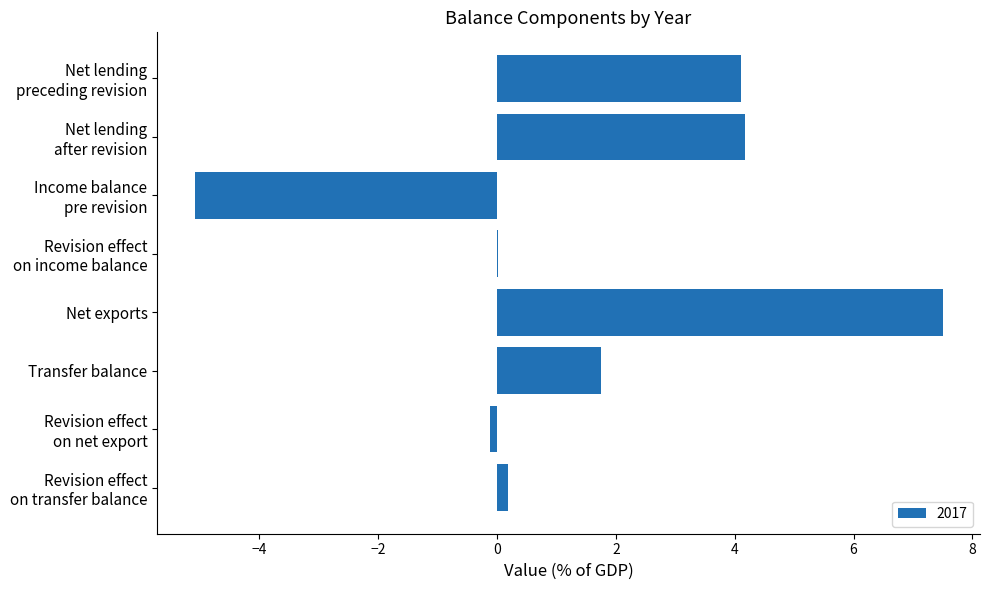

Which has a higher value, Transfer balance or Net exports?

Net exports